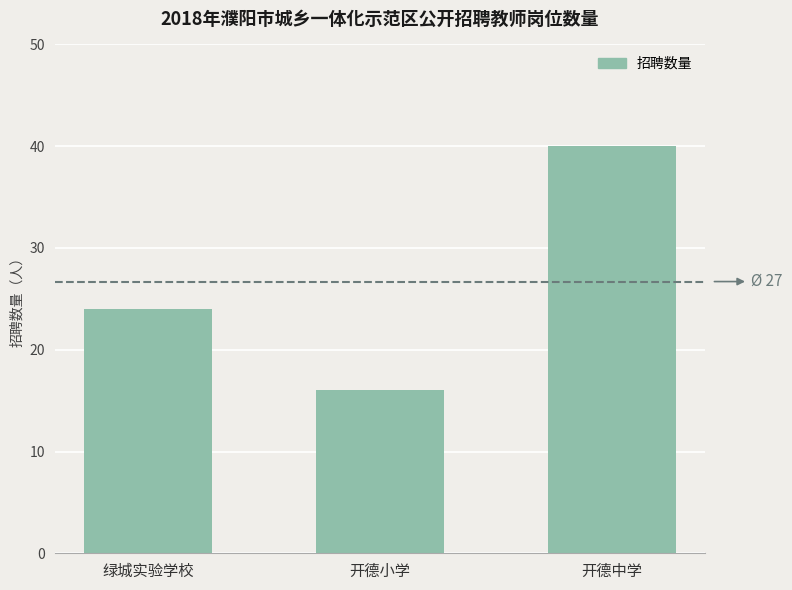

Reading left to right, transcribe all the data shown in this chart.

绿城实验学校=24	开德小学=16	开德中学=40